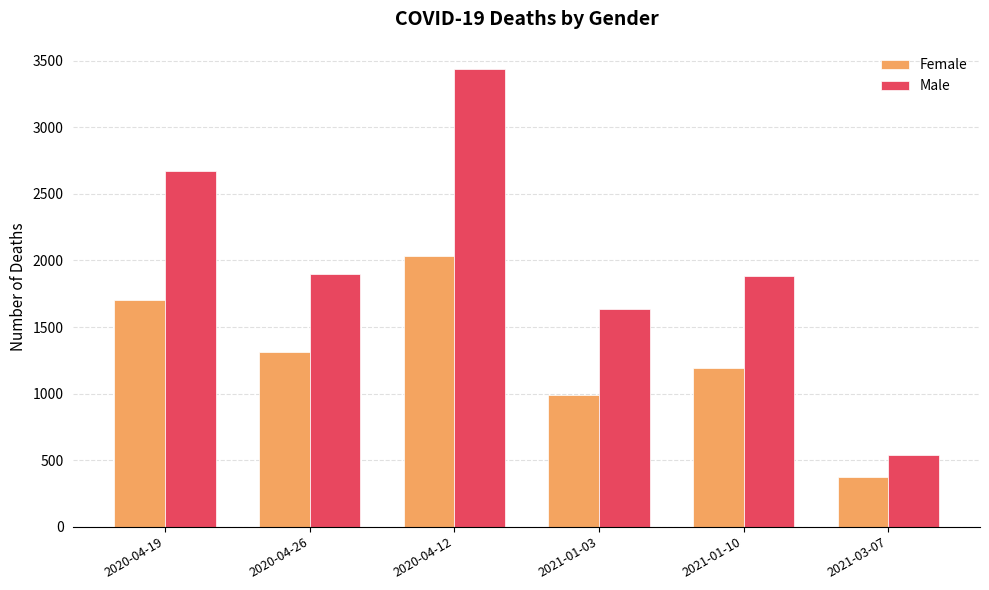

Does the chart contain any negative values?

No